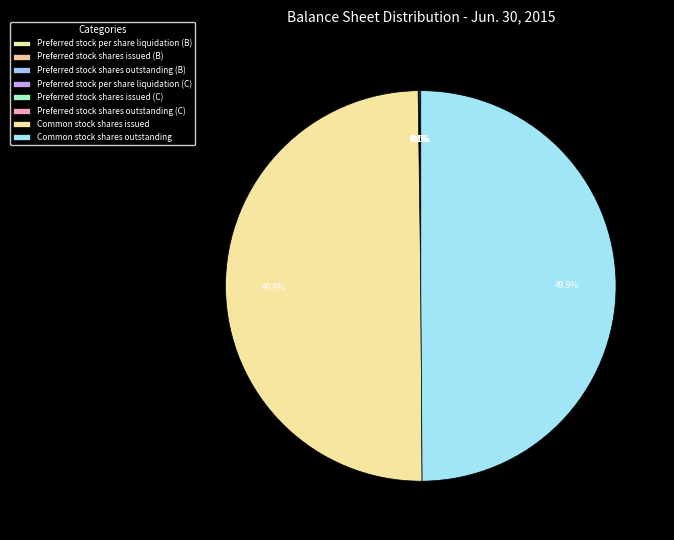

Which slice is the largest?

Common stock shares issued